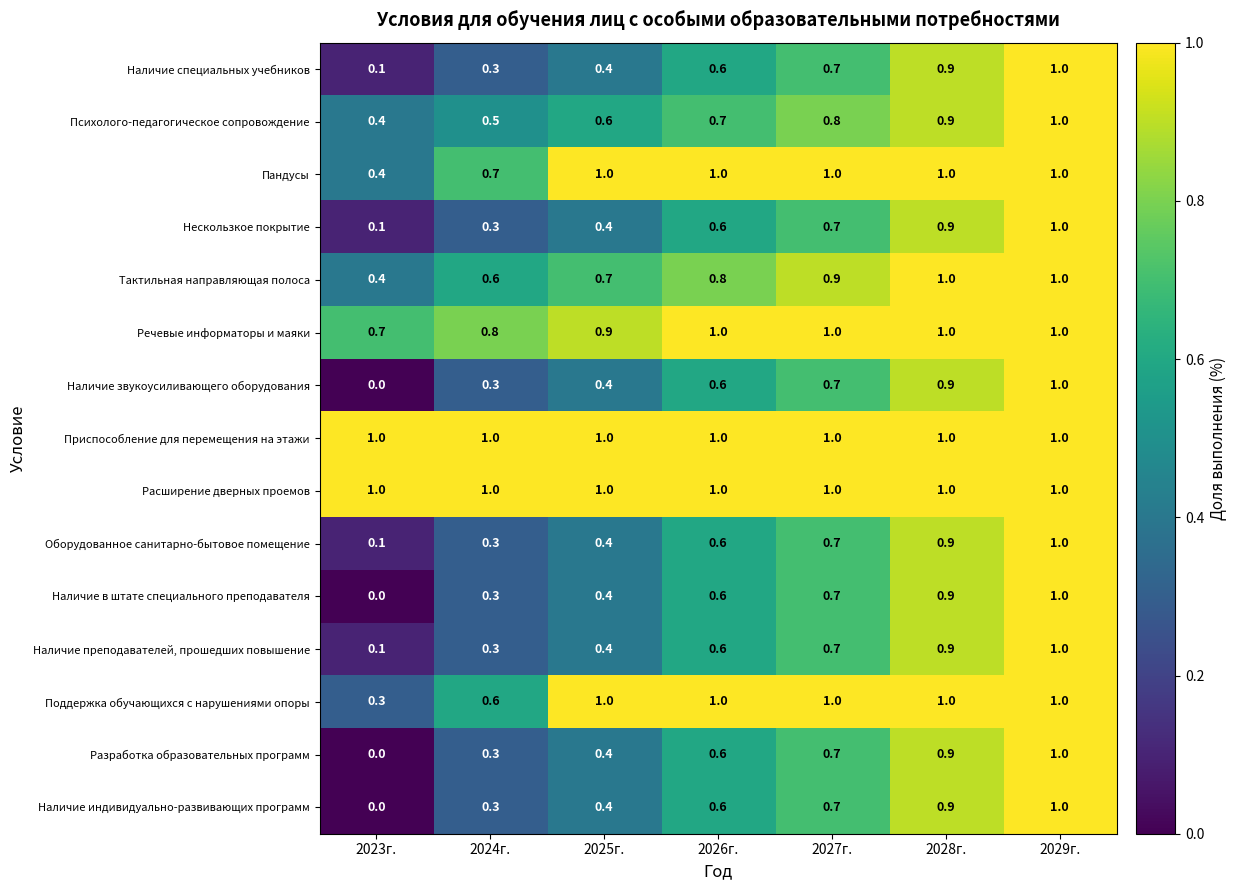

Between 2024г. and 2026г., which series saw the biggest shift?

Поддержка обучающихся с нарушениями опоры